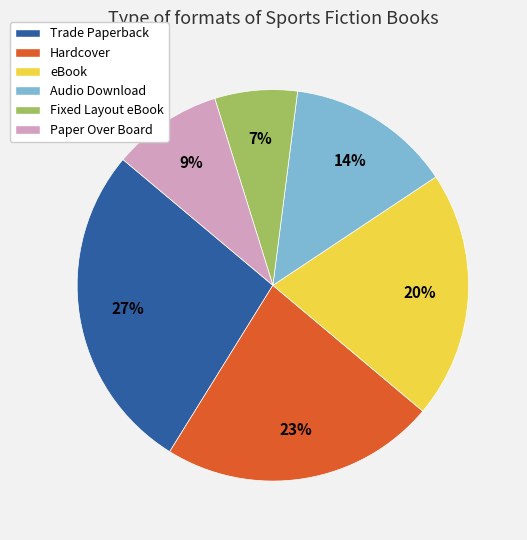

To the nearest percent, what is the difference between the Paper Over Board and eBook slice percentages?

11%